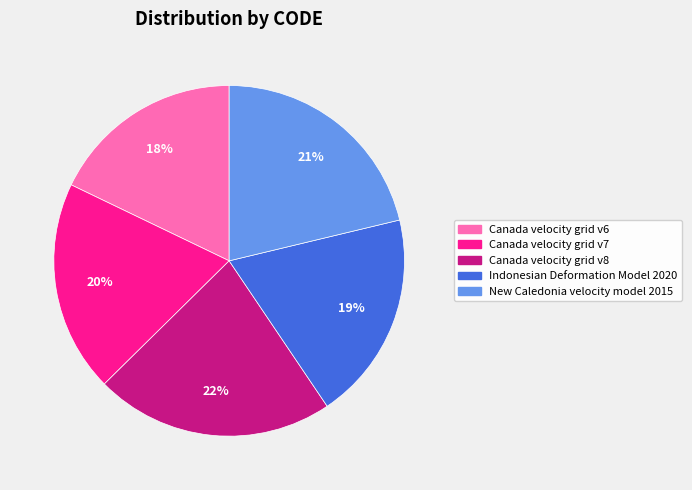

To the nearest percent, what percentage of the pie is New Caledonia velocity model 2015?

21%